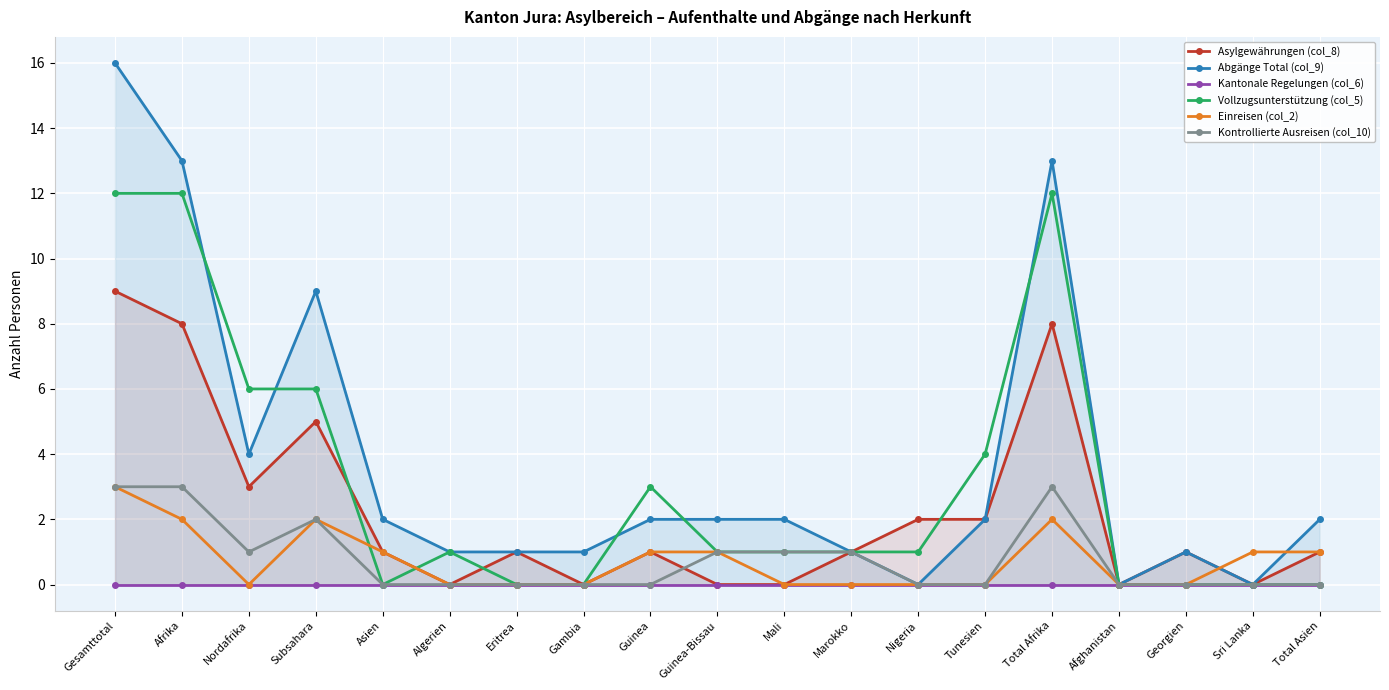

How many interior local peaks does the Einreisen (col_2) series have?

2